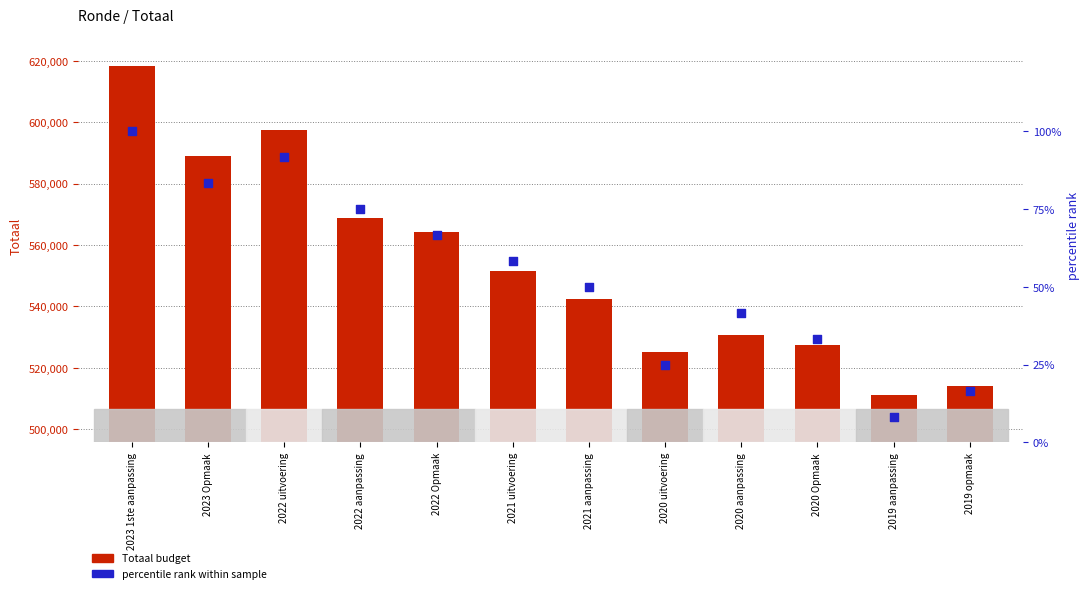

At how many categories does at least one series exceed 572611?

3